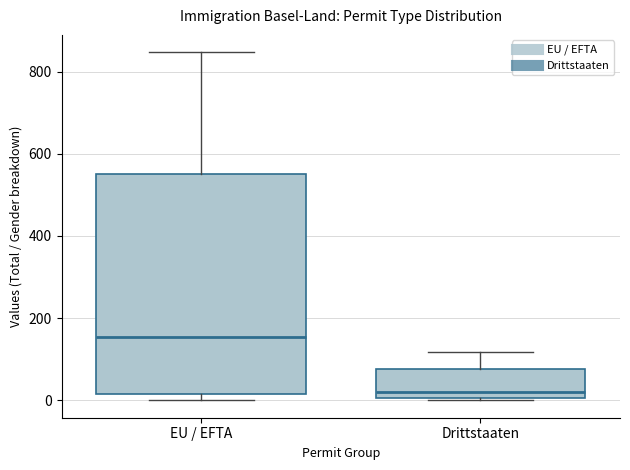

Where is the upper edge of the box for Drittstaaten on the y-axis? The values are not printed on the chart, so give them approximately, as read against the axis.

80